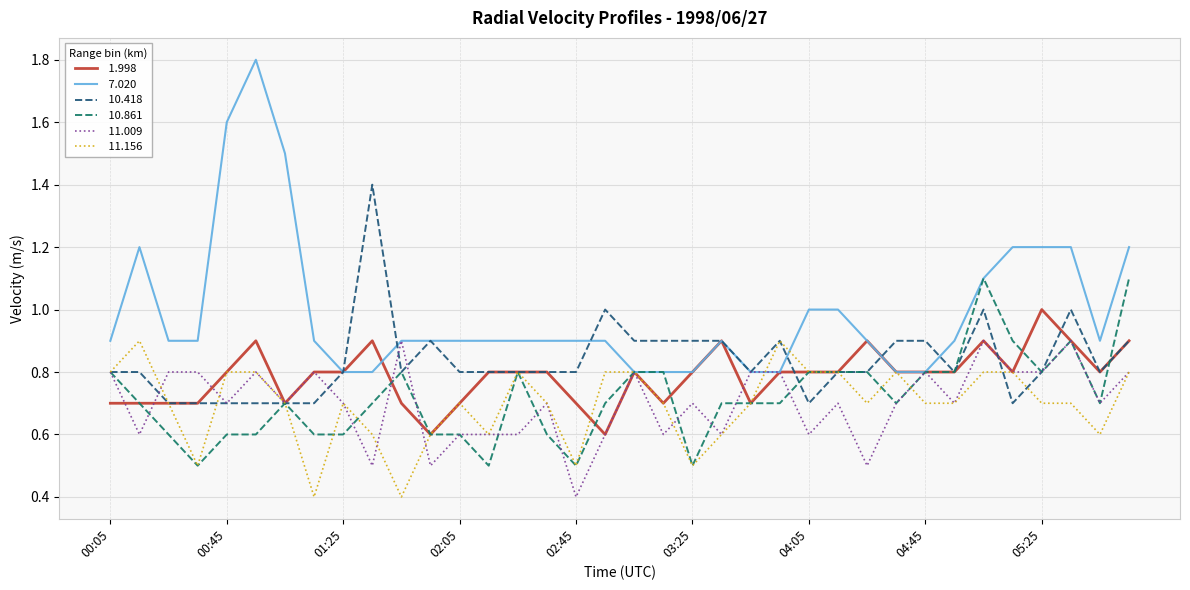

What is the greatest value displayed?

1.8